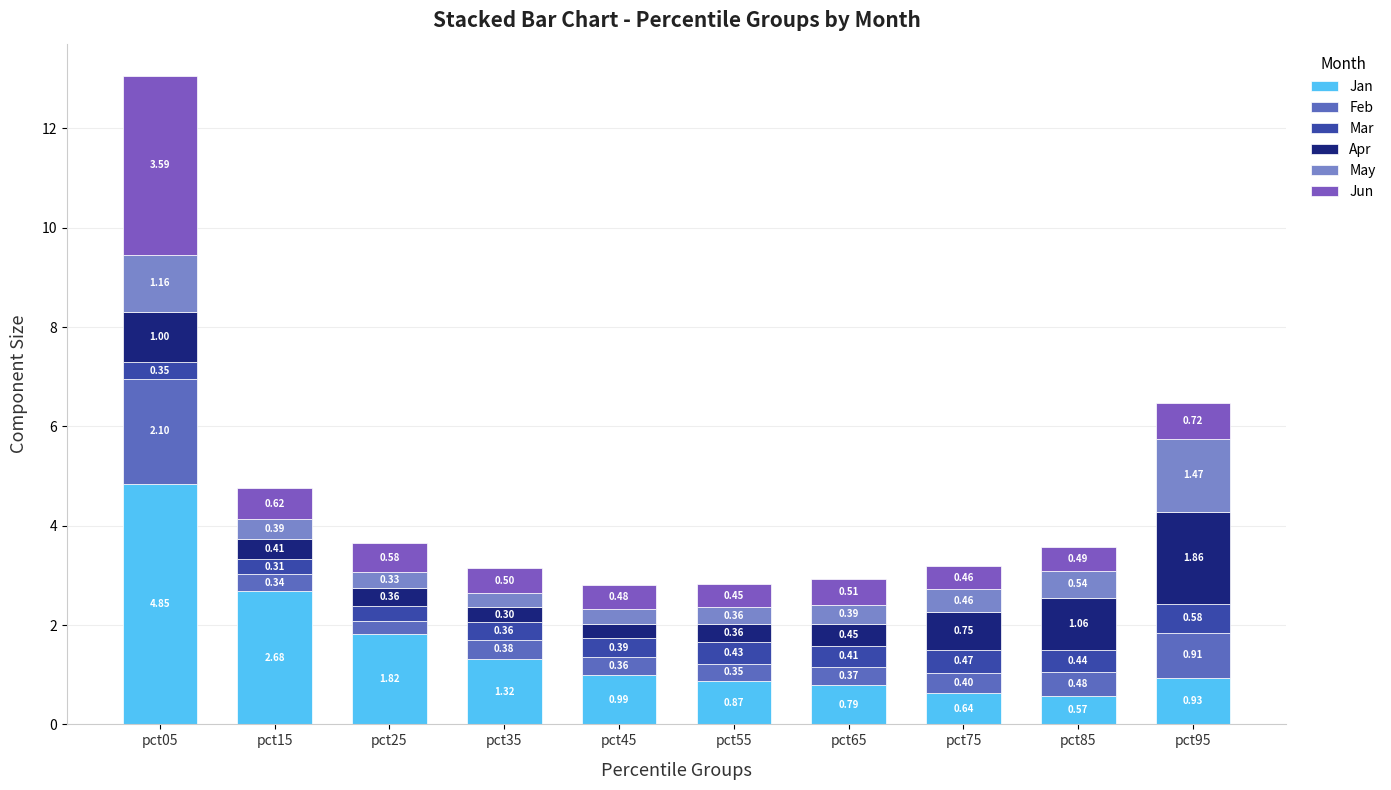

What is the difference between the second highest and minimum values in the May series?

0.9